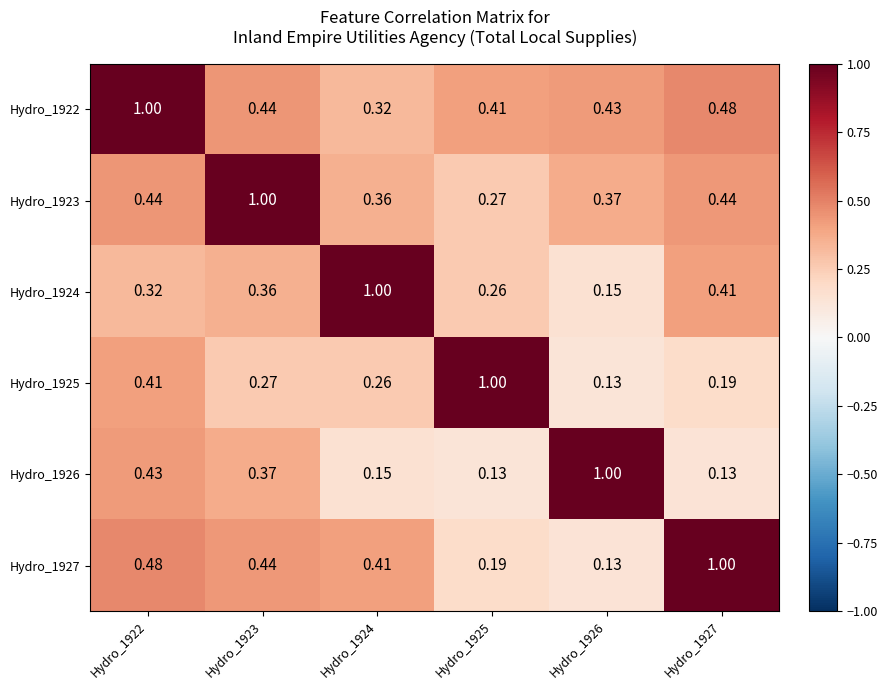

Is the value of Hydro_1923 at Hydro_1925 greater than the value of Hydro_1922 at Hydro_1924?

No